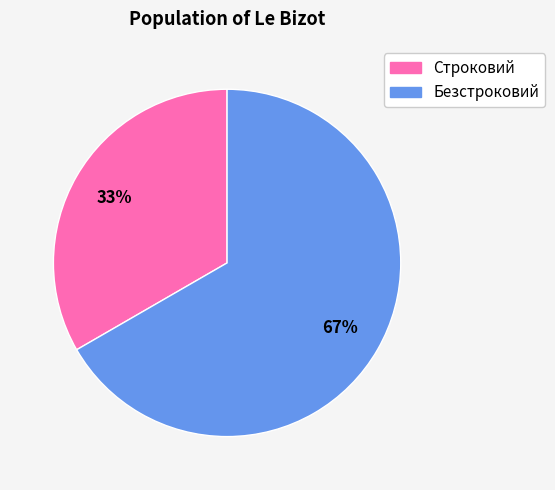

Which category accounts for the majority?

Безстроковий